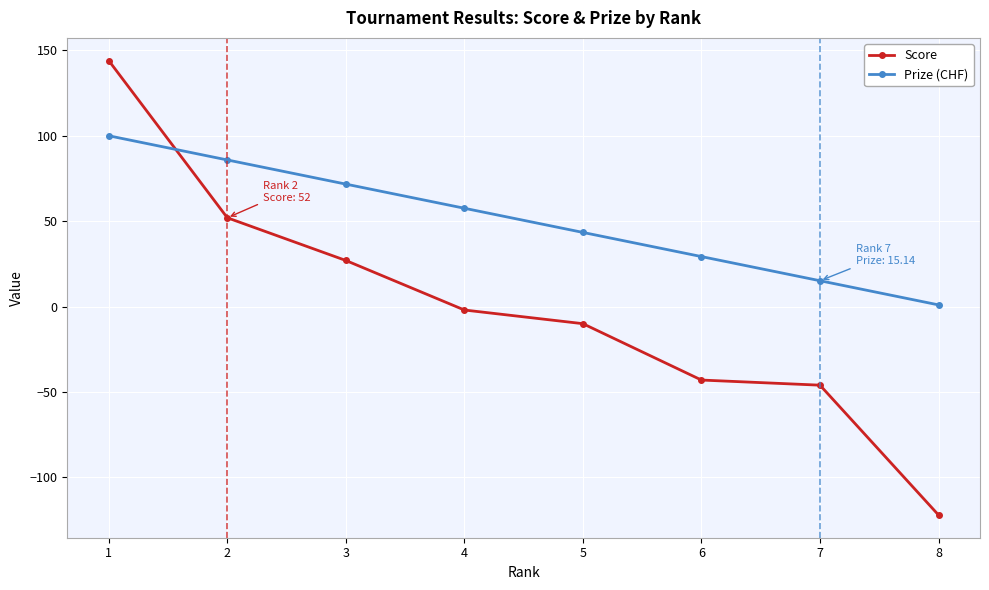

At which category is the sum across all series the highest?

1